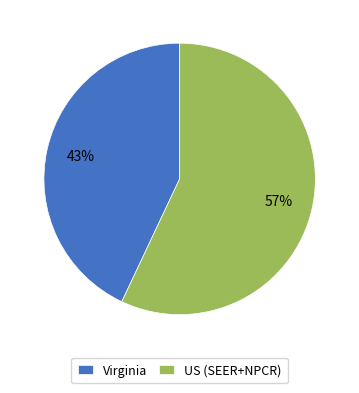

Which slice is the smallest?

Virginia